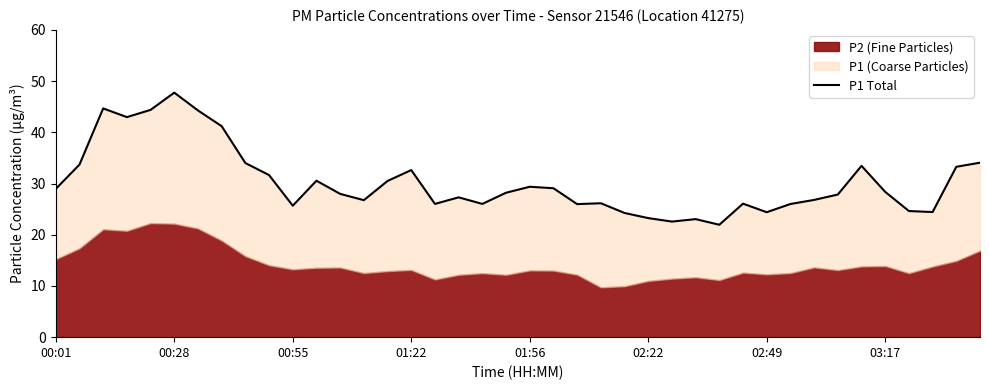

What is the difference between the maximum and second lowest values?

25.2